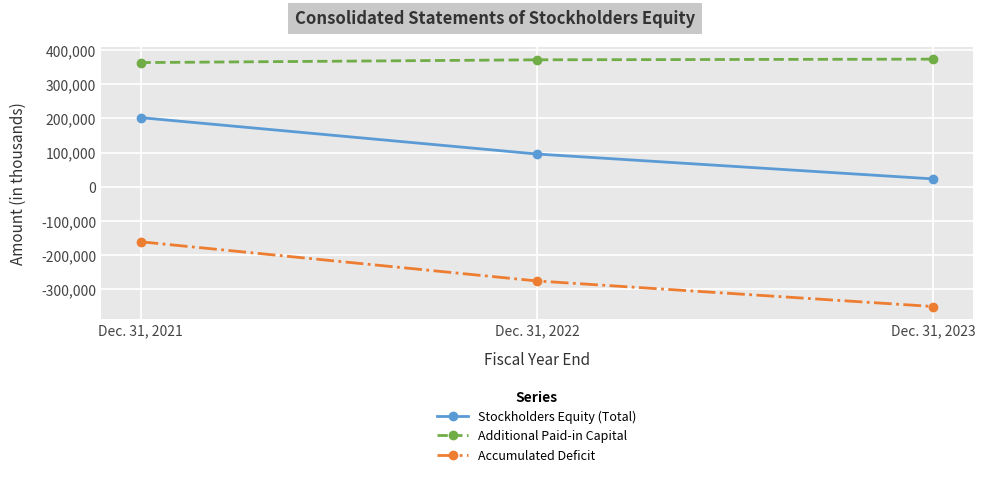

Read the Accumulated Deficit value at Dec. 31, 2022.

-275641